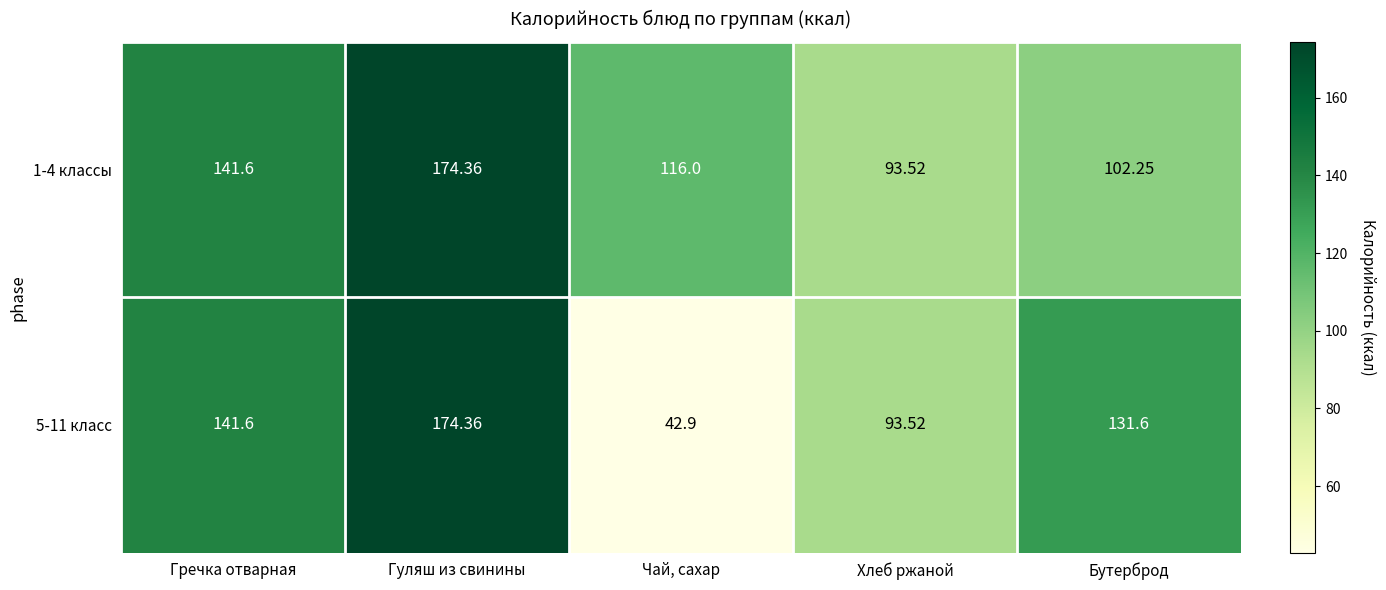

Where does the 5-11 класс series first go above 131?

Гречка отварная